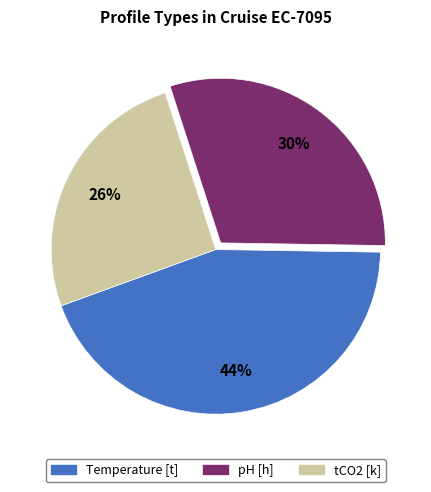

Which slice is the smallest?

tCO2 [k]